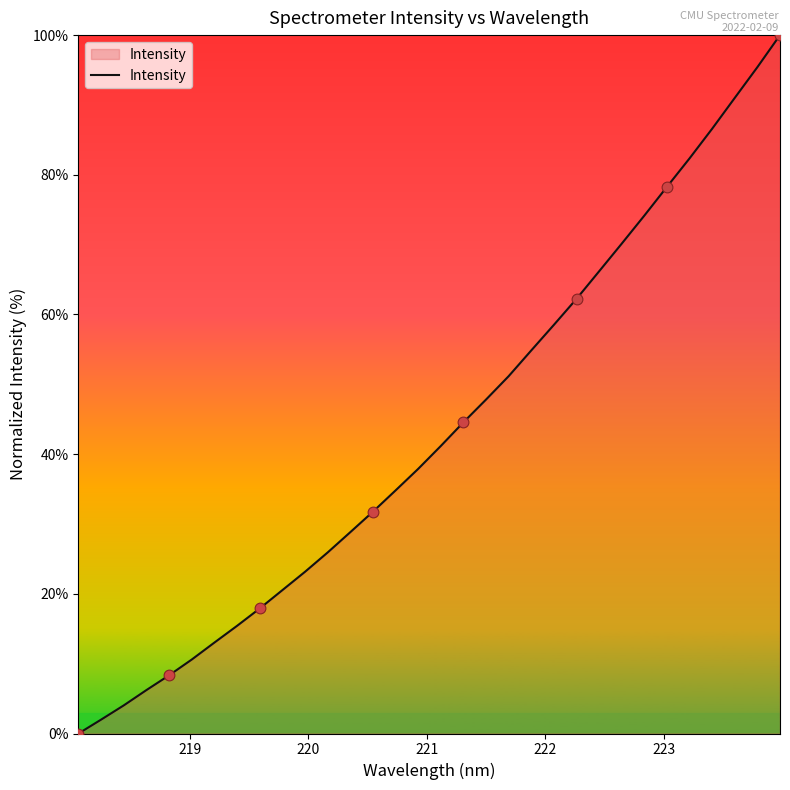

What is the greatest value displayed?

100.0